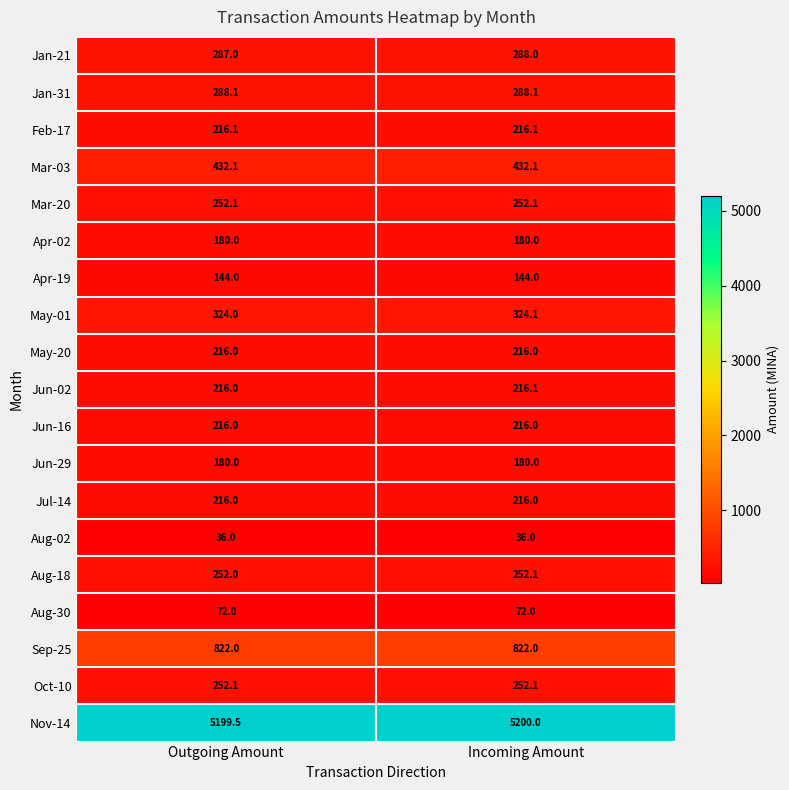

At how many categories does at least one series exceed 325?

2